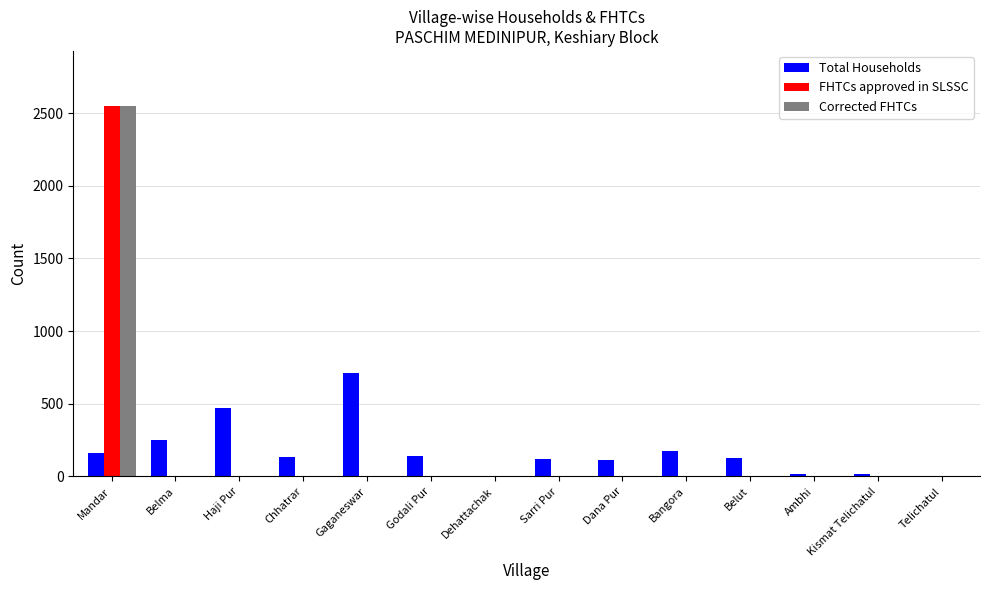

What is the maximum value for FHTCs approved in SLSSC?

2546